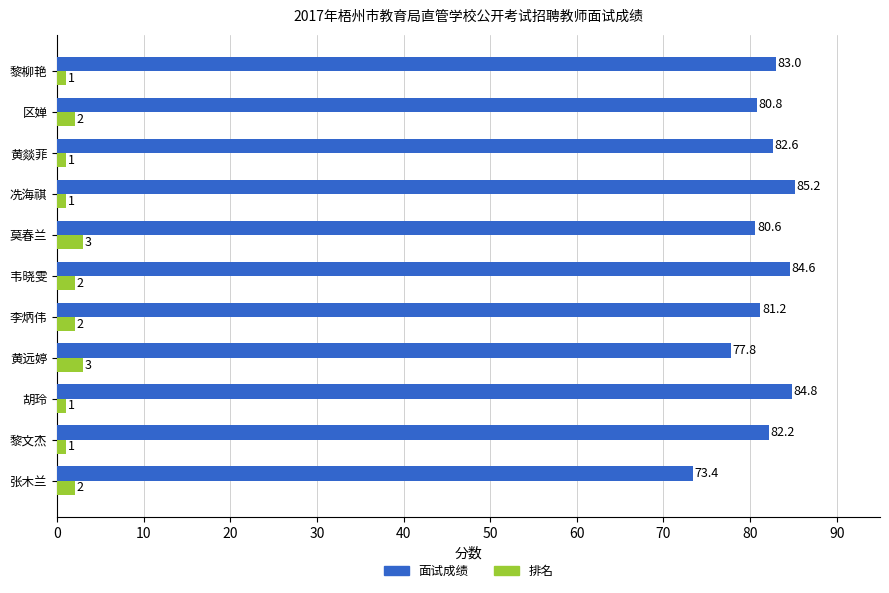

Is it true that 排名 equals 1.0 at 黎文杰?

True